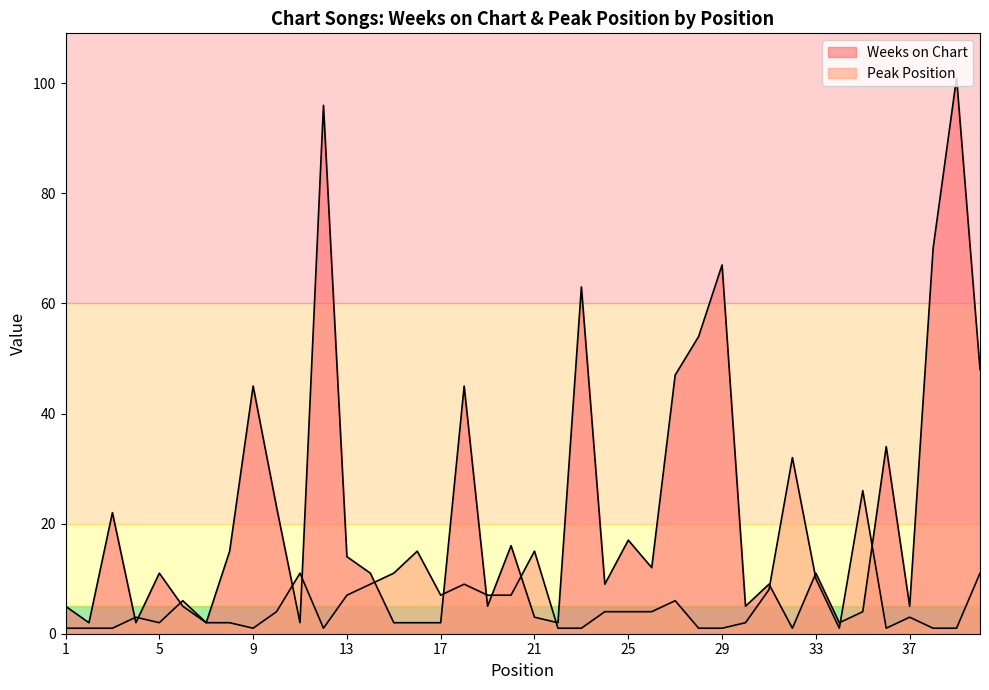

Rank the series by their maximum value, from highest to lowest.

Weeks on Chart, Peak Position